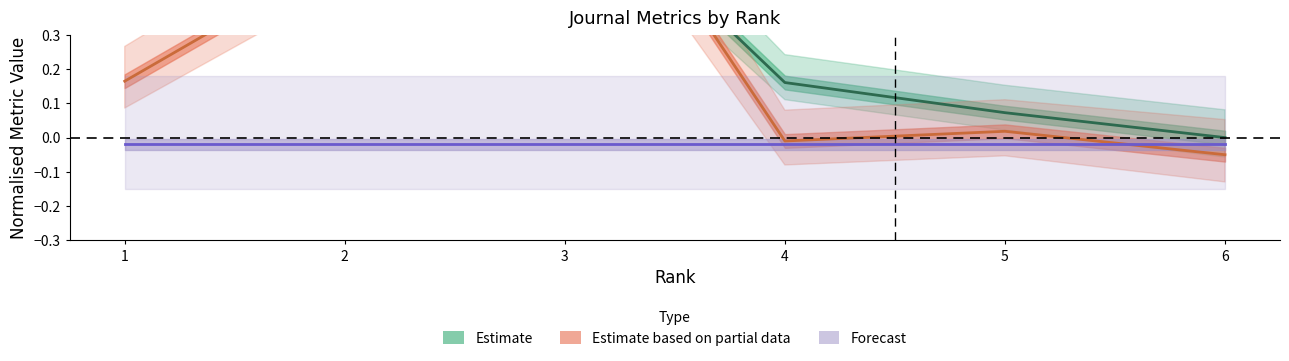

What is the difference between the highest and lowest values at 6?

0.1